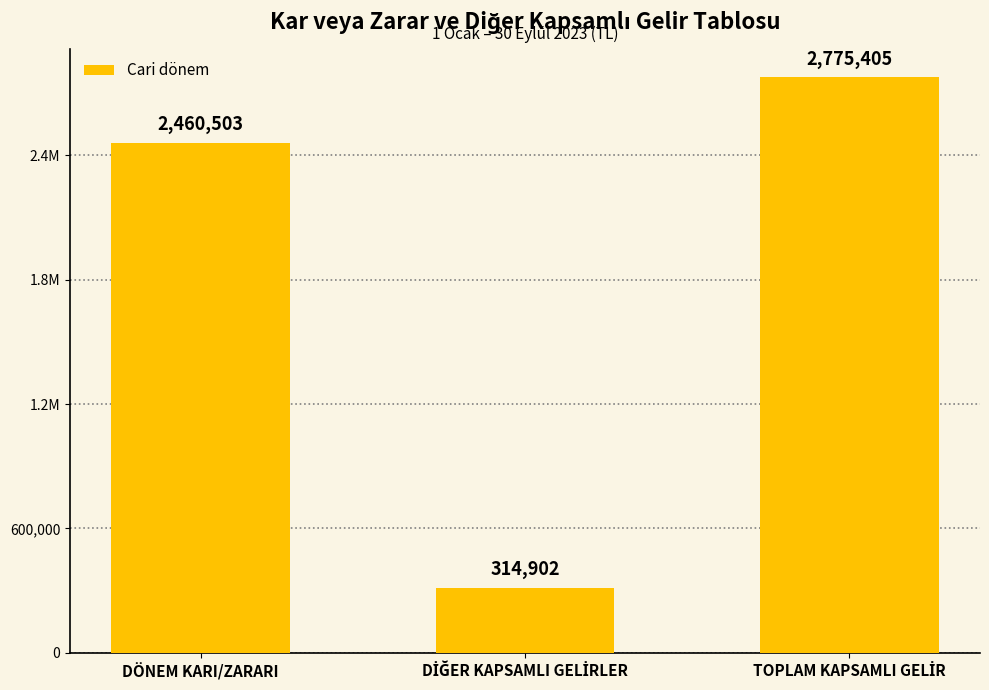

Reading right to left, extract all data points from this chart.

TOPLAM KAPSAMLI GELİR=2775405	DİĞER KAPSAMLI GELİRLER=314902	DÖNEM KARI/ZARARI=2460503